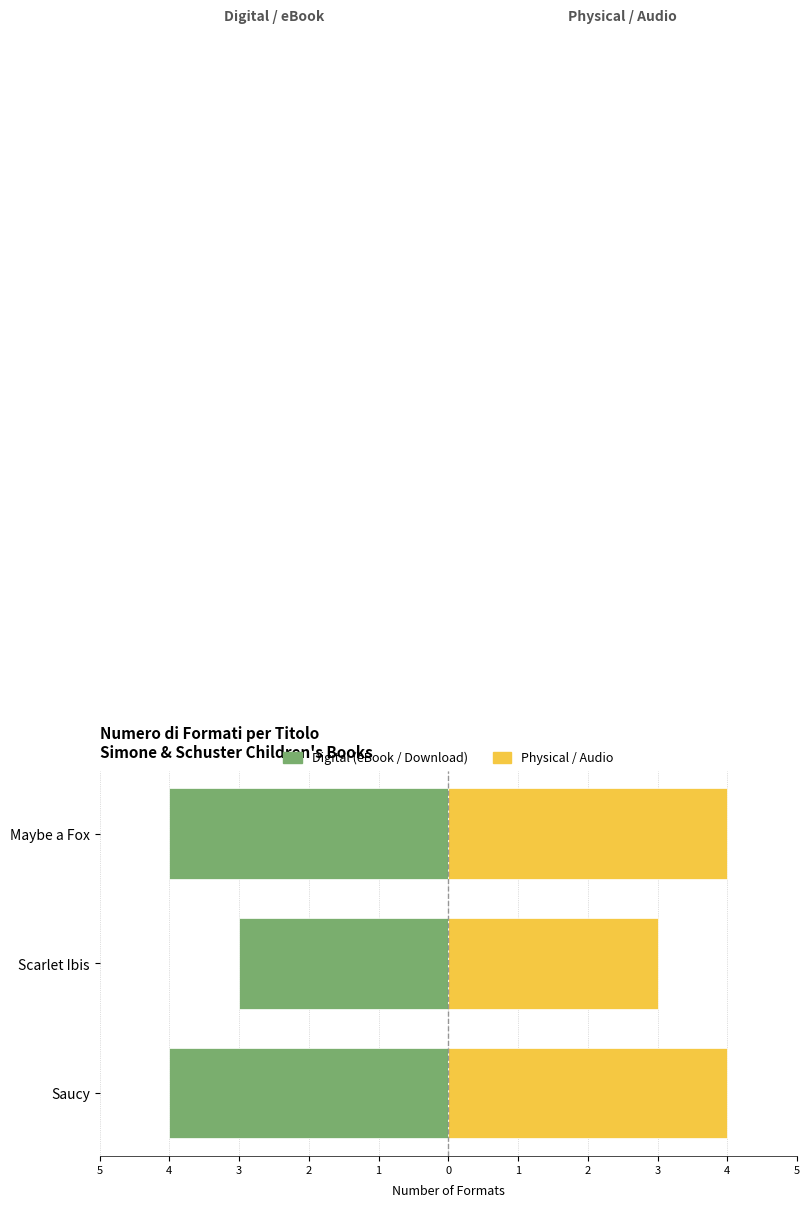

Which series has the largest range (max minus min)?

eBook / Digital